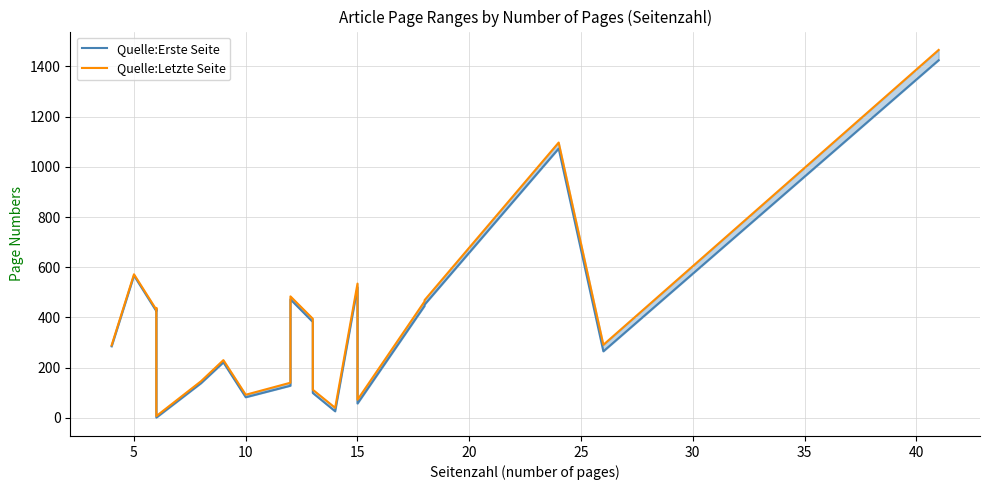

How many data points does each series have?

20